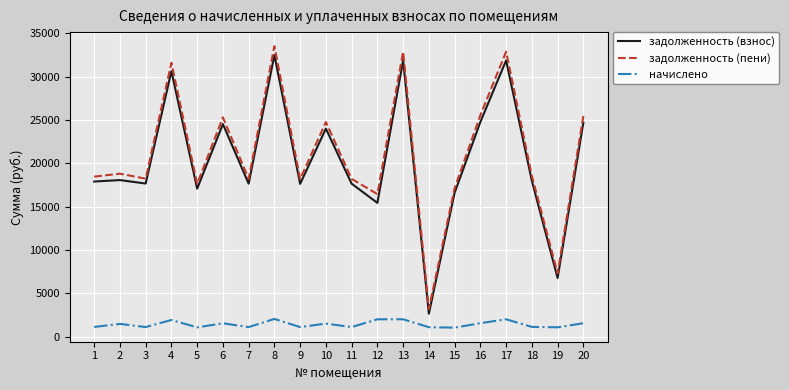

At which category is the sum across all series the highest?

8